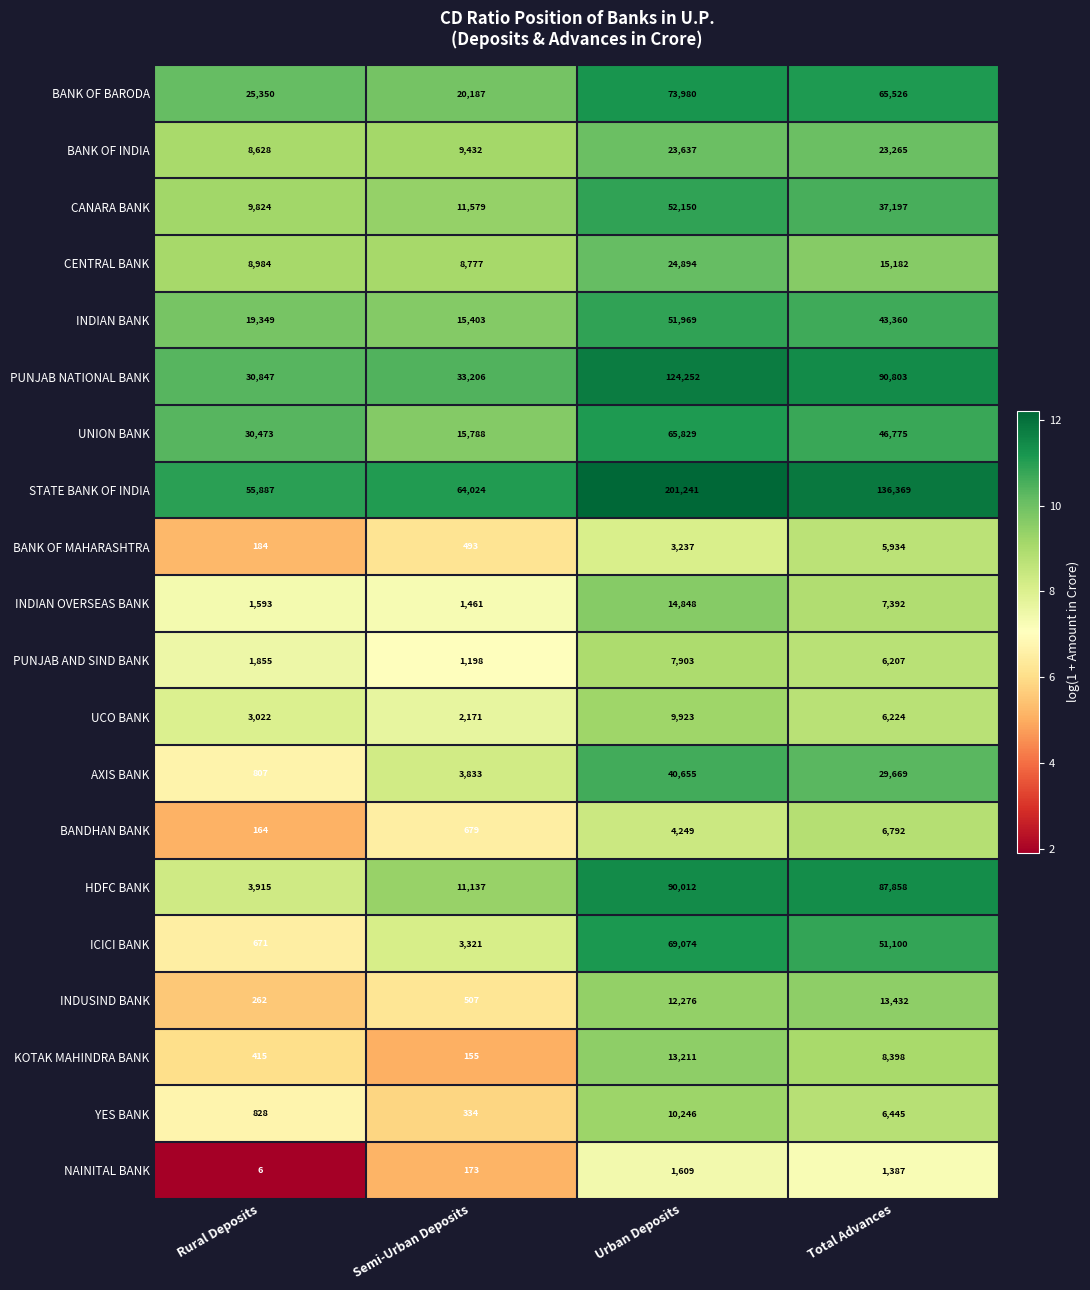

How many categories are shown in the chart?

4